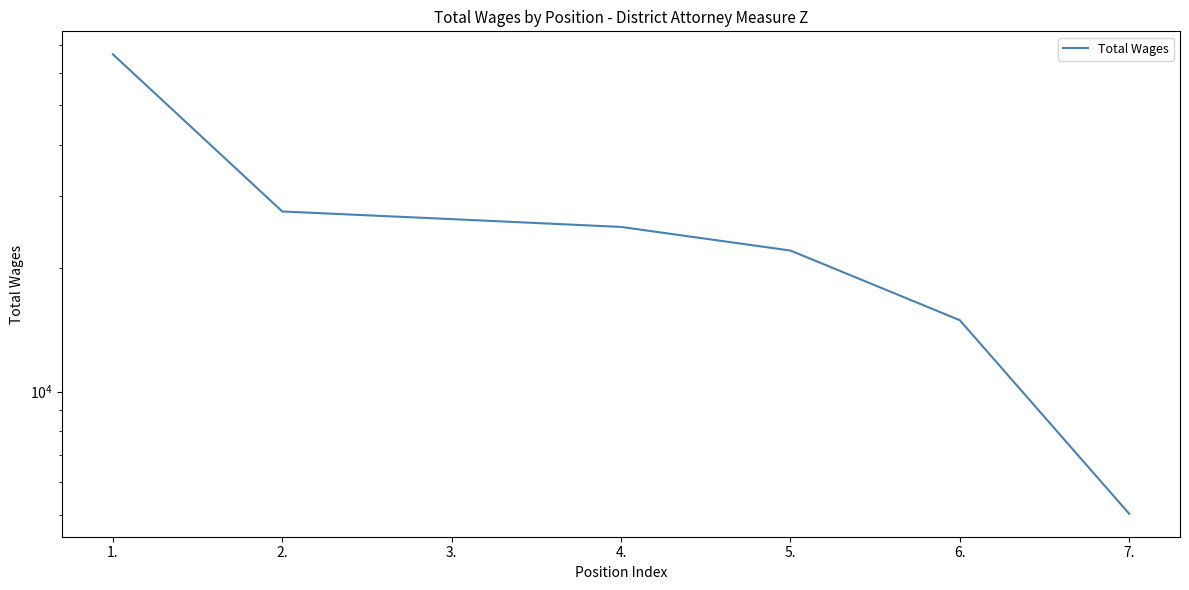

Which label corresponds to the smallest value in the chart?

7.